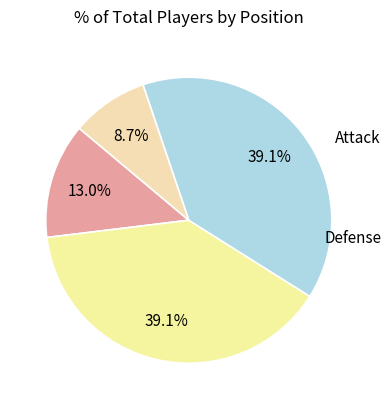

How many slices are in this pie chart?

4